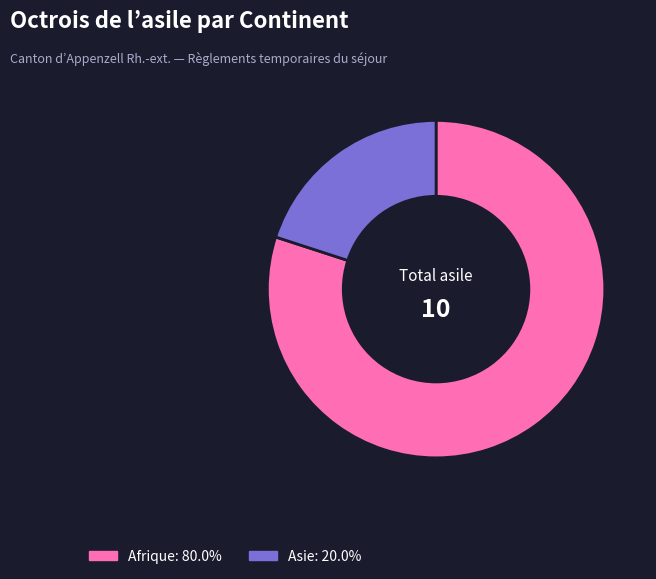

Is there a majority slice in this chart?

Yes